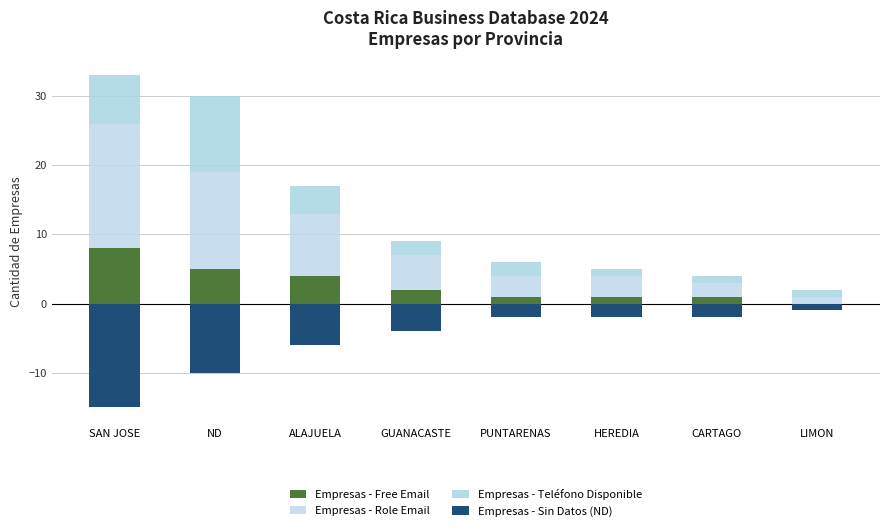

Read the Empresas - Teléfono Disponible value at SAN JOSE, to the nearest 10.

10